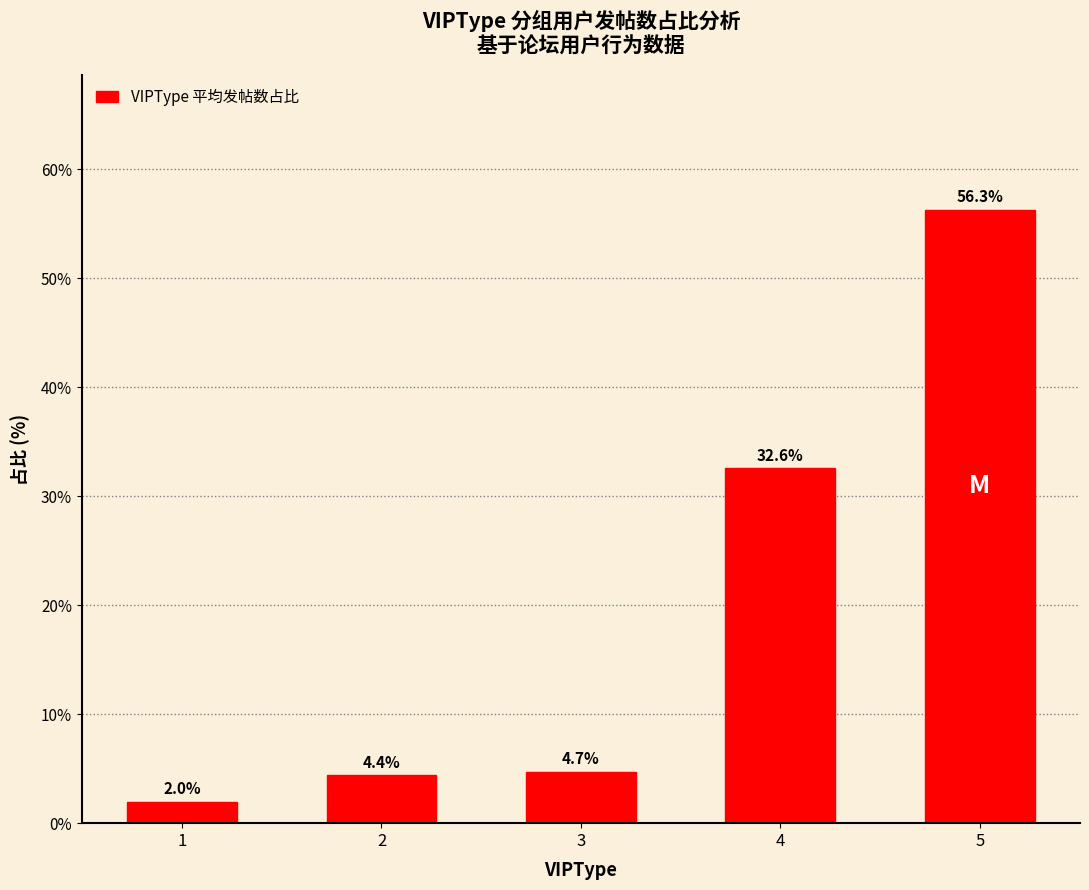

Where is the data nearest to the value 29?

4